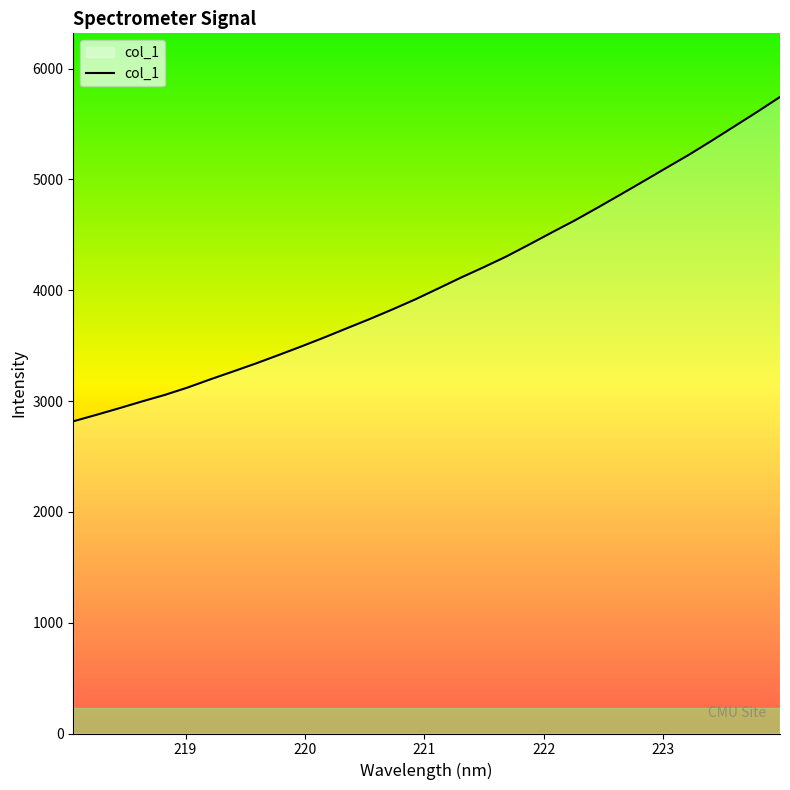

What is the smallest value displayed?

2817.5